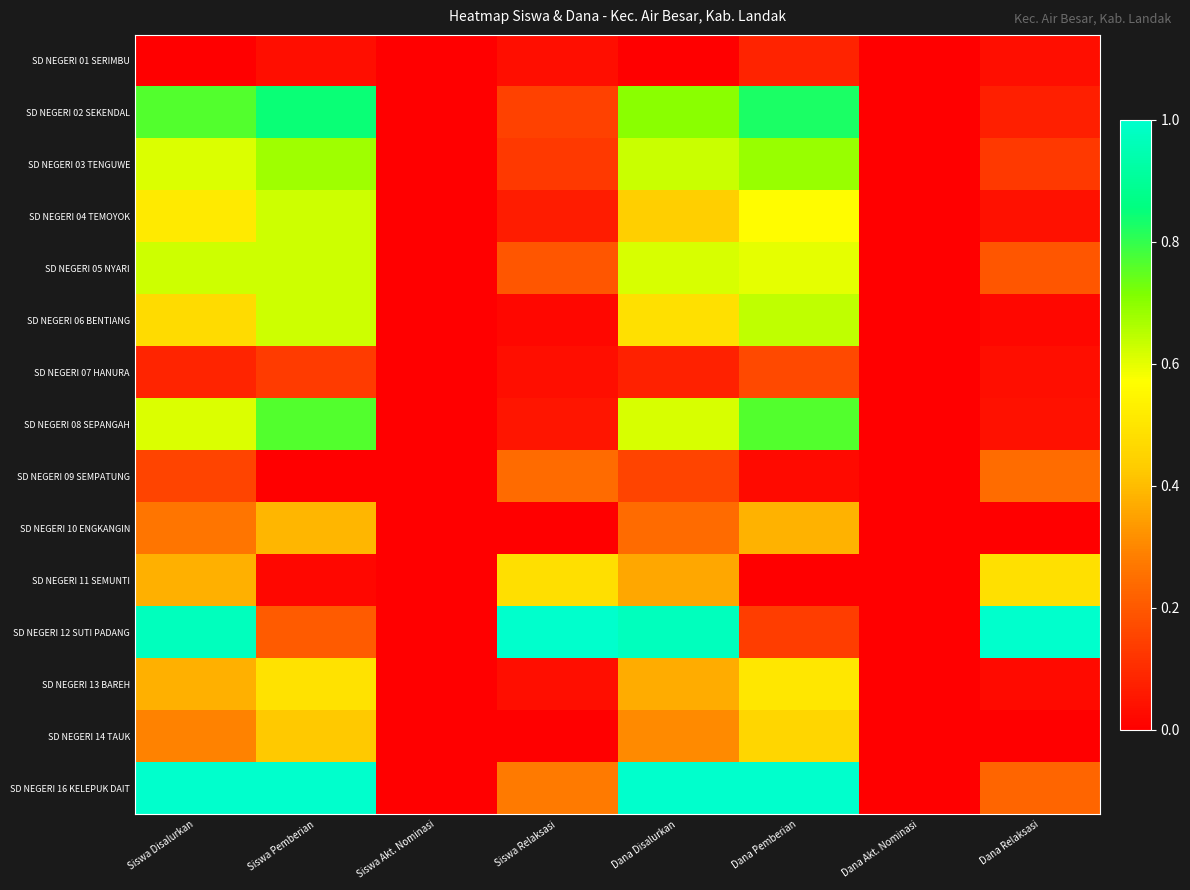

Reading left to right, what are all the values shown in this chart?

SD NEGERI 01 SERIMBU: Siswa Disalurkan=0.0	Siswa Pemberian=0.0	Siswa Akt. Nominasi=0.0	Siswa Relaksasi=0.0	Dana Disalurkan=0.0	Dana Pemberian=0.1	Dana Akt. Nominasi=0.0	Dana Relaksasi=0.0
SD NEGERI 02 SEKENDAL: Siswa Disalurkan=0.8	Siswa Pemberian=0.8	Siswa Akt. Nominasi=0.0	Siswa Relaksasi=0.1	Dana Disalurkan=0.7	Dana Pemberian=0.8	Dana Akt. Nominasi=0.0	Dana Relaksasi=0.1
SD NEGERI 03 TENGUWE: Siswa Disalurkan=0.6	Siswa Pemberian=0.7	Siswa Akt. Nominasi=0.0	Siswa Relaksasi=0.1	Dana Disalurkan=0.6	Dana Pemberian=0.7	Dana Akt. Nominasi=0.0	Dana Relaksasi=0.1
SD NEGERI 04 TEMOYOK: Siswa Disalurkan=0.5	Siswa Pemberian=0.6	Siswa Akt. Nominasi=0.0	Siswa Relaksasi=0.1	Dana Disalurkan=0.4	Dana Pemberian=0.6	Dana Akt. Nominasi=0.0	Dana Relaksasi=0.0
SD NEGERI 05 NYARI: Siswa Disalurkan=0.6	Siswa Pemberian=0.6	Siswa Akt. Nominasi=0.0	Siswa Relaksasi=0.2	Dana Disalurkan=0.6	Dana Pemberian=0.6	Dana Akt. Nominasi=0.0	Dana Relaksasi=0.2
SD NEGERI 06 BENTIANG: Siswa Disalurkan=0.5	Siswa Pemberian=0.6	Siswa Akt. Nominasi=0.0	Siswa Relaksasi=0.0	Dana Disalurkan=0.5	Dana Pemberian=0.6	Dana Akt. Nominasi=0.0	Dana Relaksasi=0.0
SD NEGERI 07 HANURA: Siswa Disalurkan=0.1	Siswa Pemberian=0.1	Siswa Akt. Nominasi=0.0	Siswa Relaksasi=0.0	Dana Disalurkan=0.1	Dana Pemberian=0.2	Dana Akt. Nominasi=0.0	Dana Relaksasi=0.0
SD NEGERI 08 SEPANGAH: Siswa Disalurkan=0.6	Siswa Pemberian=0.8	Siswa Akt. Nominasi=0.0	Siswa Relaksasi=0.0	Dana Disalurkan=0.6	Dana Pemberian=0.8	Dana Akt. Nominasi=0.0	Dana Relaksasi=0.0
SD NEGERI 09 SEMPATUNG: Siswa Disalurkan=0.2	Siswa Pemberian=0.0	Siswa Akt. Nominasi=0.0	Siswa Relaksasi=0.2	Dana Disalurkan=0.2	Dana Pemberian=0.0	Dana Akt. Nominasi=0.0	Dana Relaksasi=0.2
SD NEGERI 10 ENGKANGIN: Siswa Disalurkan=0.3	Siswa Pemberian=0.4	Siswa Akt. Nominasi=0.0	Siswa Relaksasi=0.0	Dana Disalurkan=0.2	Dana Pemberian=0.4	Dana Akt. Nominasi=0.0	Dana Relaksasi=0.0
SD NEGERI 11 SEMUNTI: Siswa Disalurkan=0.4	Siswa Pemberian=0.0	Siswa Akt. Nominasi=0.0	Siswa Relaksasi=0.5	Dana Disalurkan=0.4	Dana Pemberian=0.0	Dana Akt. Nominasi=0.0	Dana Relaksasi=0.5
SD NEGERI 12 SUTI PADANG: Siswa Disalurkan=1.0	Siswa Pemberian=0.2	Siswa Akt. Nominasi=0.0	Siswa Relaksasi=1.0	Dana Disalurkan=1.0	Dana Pemberian=0.1	Dana Akt. Nominasi=0.0	Dana Relaksasi=1.0
SD NEGERI 13 BAREH: Siswa Disalurkan=0.4	Siswa Pemberian=0.5	Siswa Akt. Nominasi=0.0	Siswa Relaksasi=0.0	Dana Disalurkan=0.4	Dana Pemberian=0.5	Dana Akt. Nominasi=0.0	Dana Relaksasi=0.0
SD NEGERI 14 TAUK: Siswa Disalurkan=0.3	Siswa Pemberian=0.4	Siswa Akt. Nominasi=0.0	Siswa Relaksasi=0.0	Dana Disalurkan=0.3	Dana Pemberian=0.5	Dana Akt. Nominasi=0.0	Dana Relaksasi=0.0
SD NEGERI 16 KELEPUK DAIT: Siswa Disalurkan=1.0	Siswa Pemberian=1.0	Siswa Akt. Nominasi=0.0	Siswa Relaksasi=0.3	Dana Disalurkan=1.0	Dana Pemberian=1.0	Dana Akt. Nominasi=0.0	Dana Relaksasi=0.2